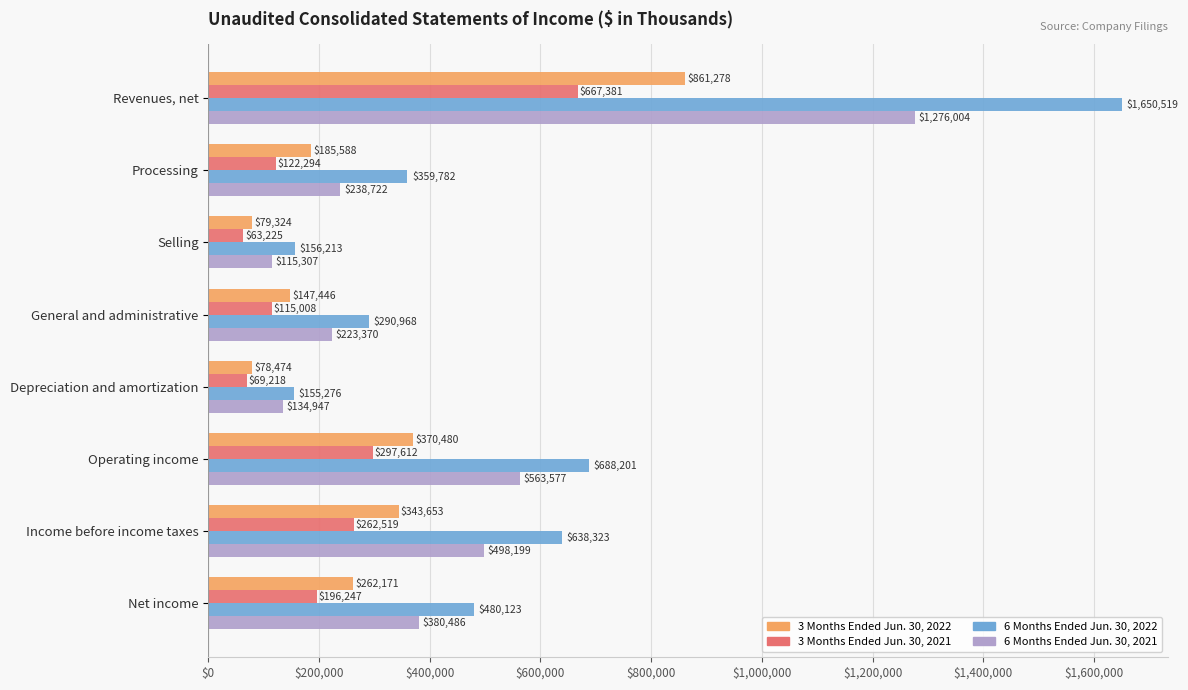

At which category does the chart reach its minimum across all series?

Selling